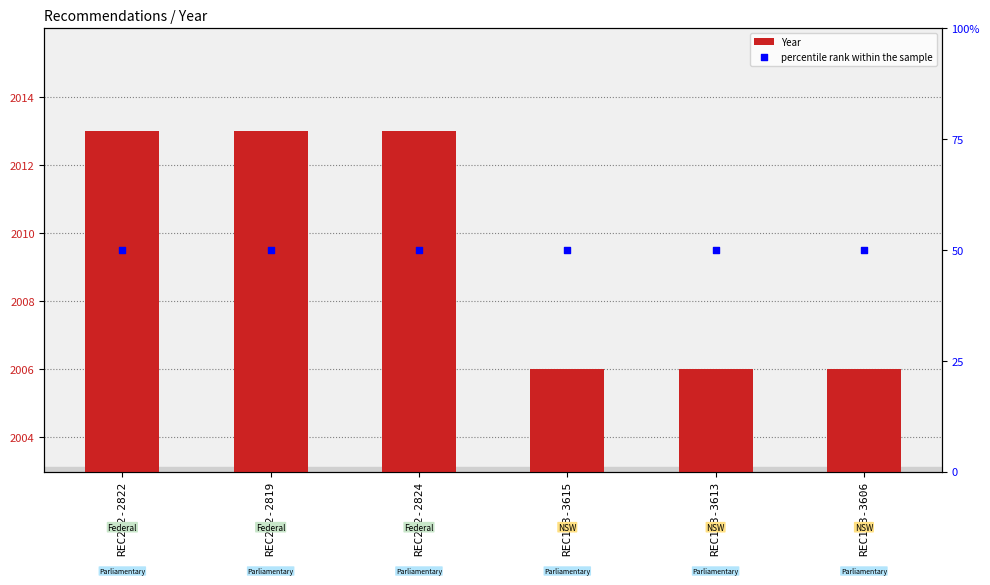

What are all the series names shown in the legend?

Year, percentile rank within the sample